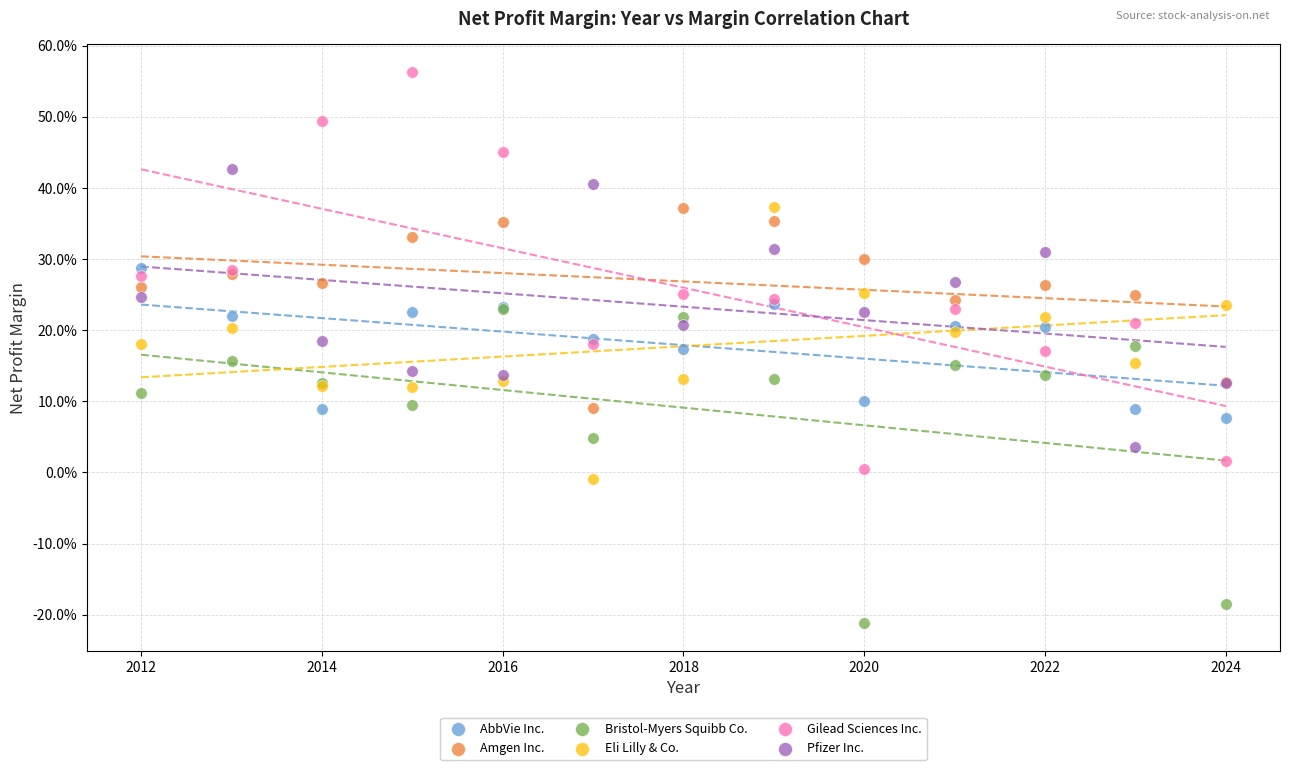

Which series has the widest spread of Y values?

Gilead Sciences Inc.